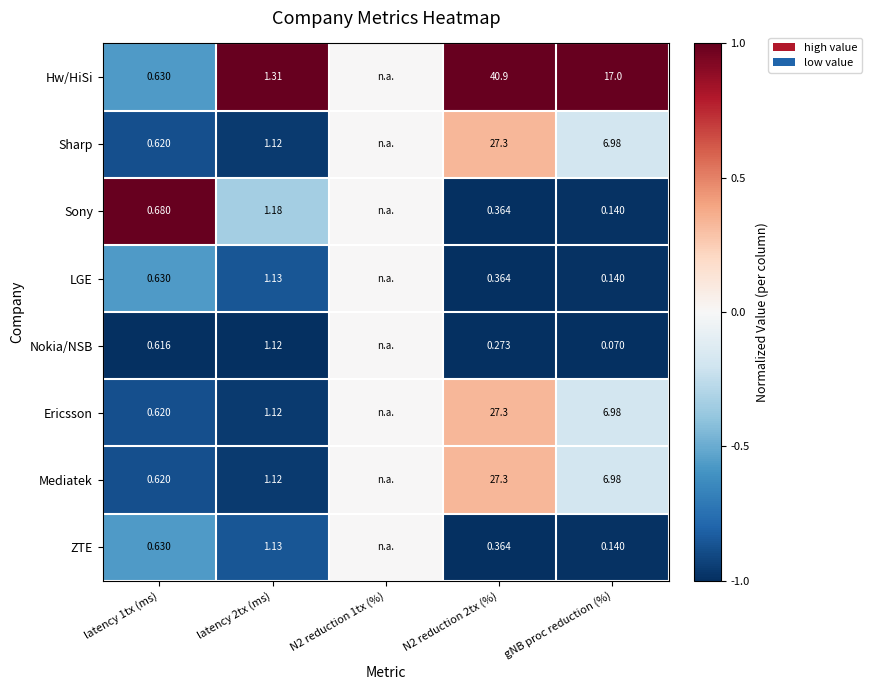

Is the value of LGE at gNB proc reduction (%) greater than the value of Sony at latency 2tx (ms)?

No